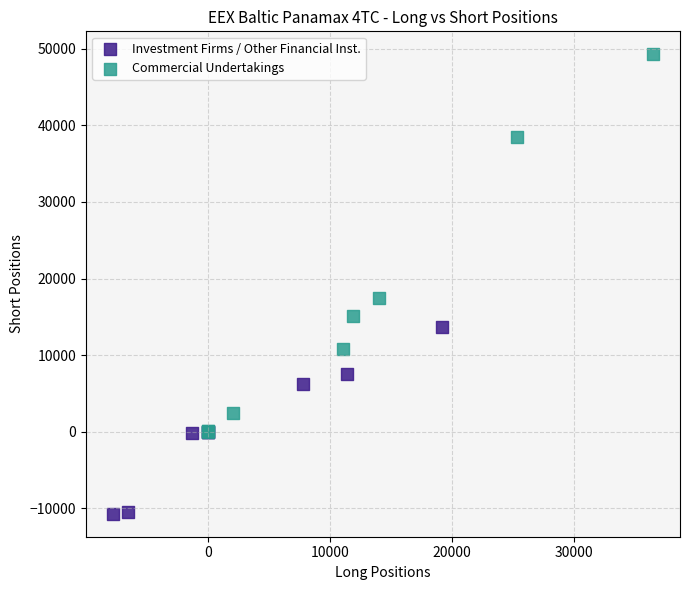

What are all the series names shown in the legend?

Investment Firms / Other Financial Inst., Commercial Undertakings